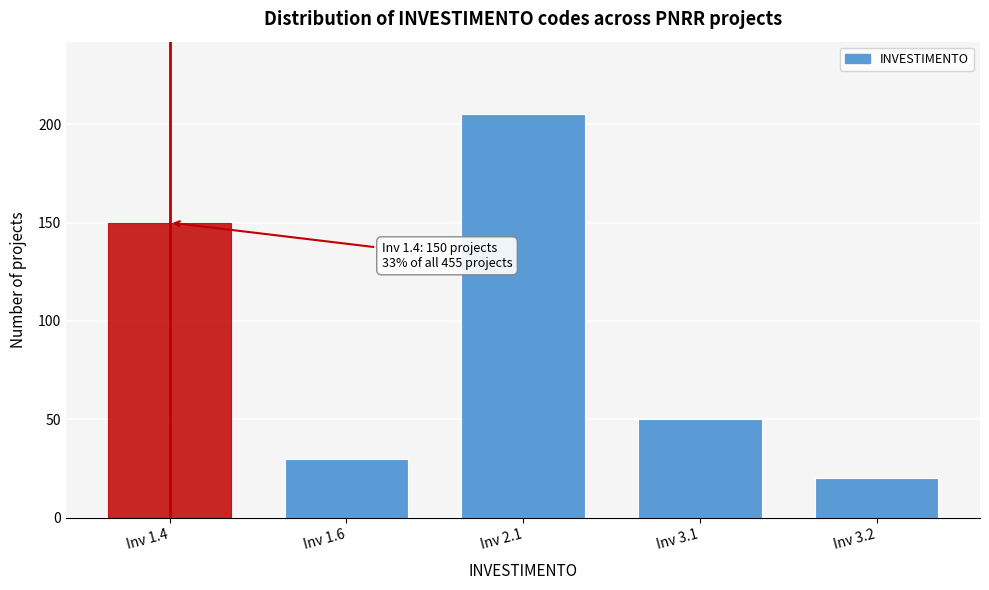

Reading right to left, what are all the values shown in this chart?

20	50	205	30	150